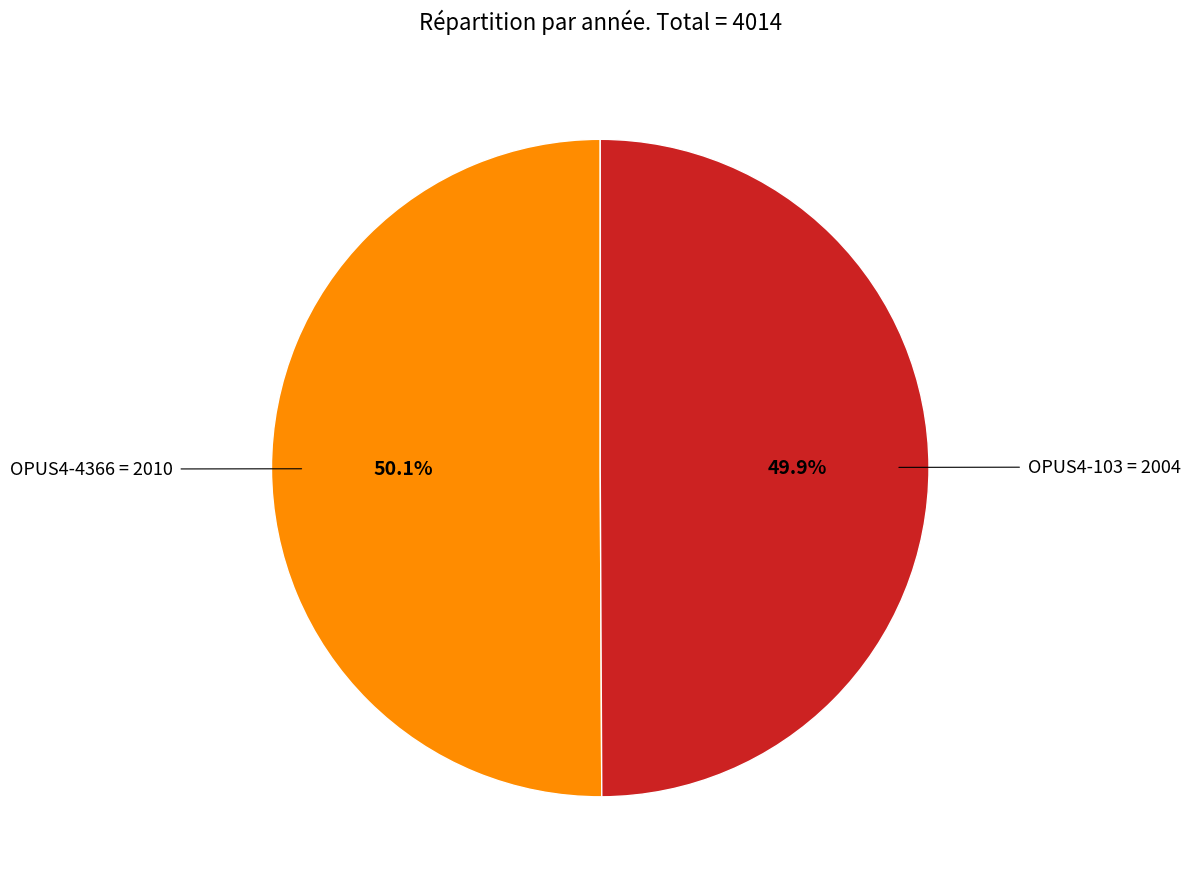

Do OPUS4-4366 and OPUS4-103 together represent more than half of the pie?

Yes